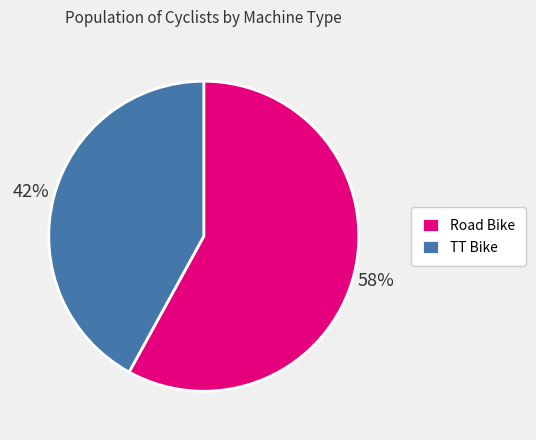

To the nearest percent, what is the combined percentage of TT Bike and Road Bike?

100%